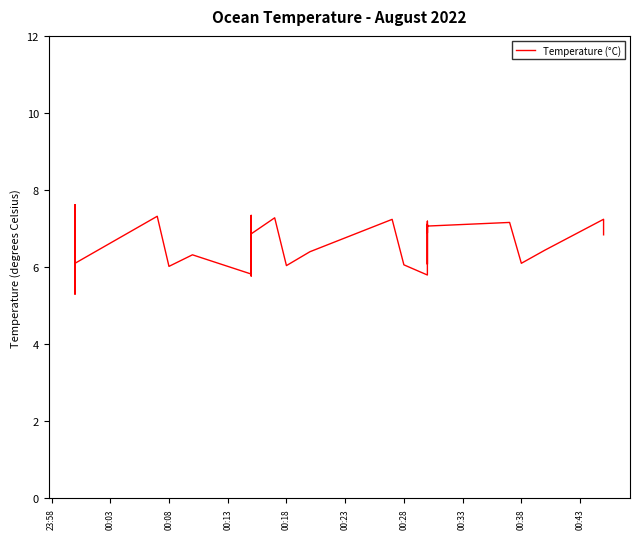

How many values exceed 6?

31